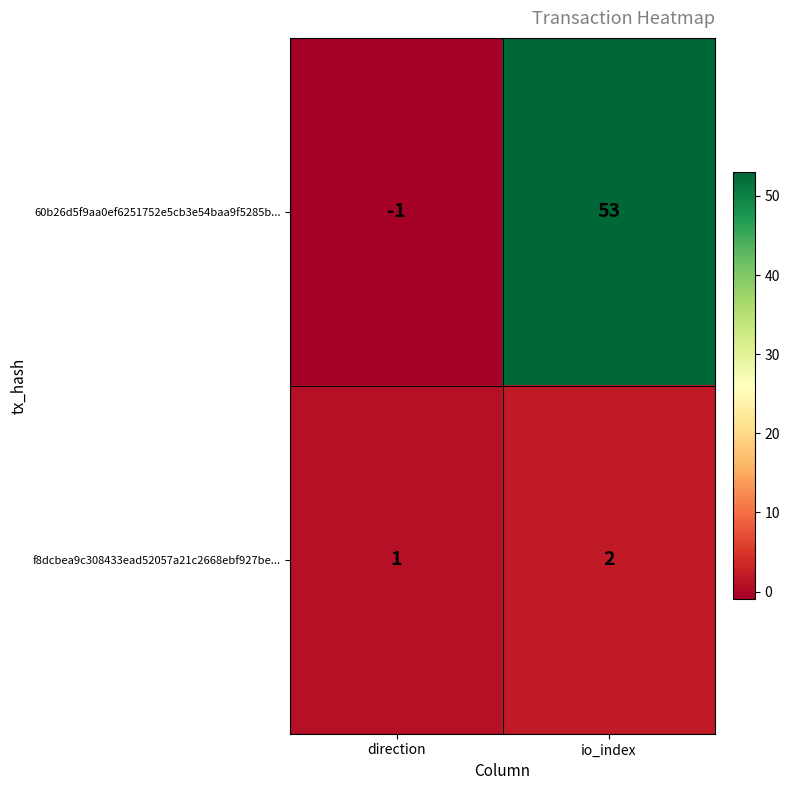

Where is 60b26d5f9aa0ef6251752e5cb3e54baa9f5285b... nearest to the value 26?

direction